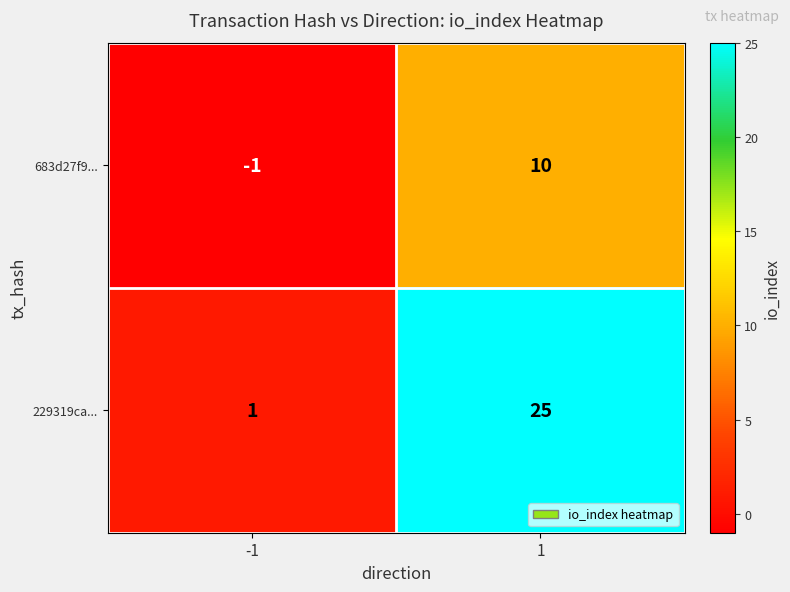

Which series has the largest range (max minus min)?

229319ca...